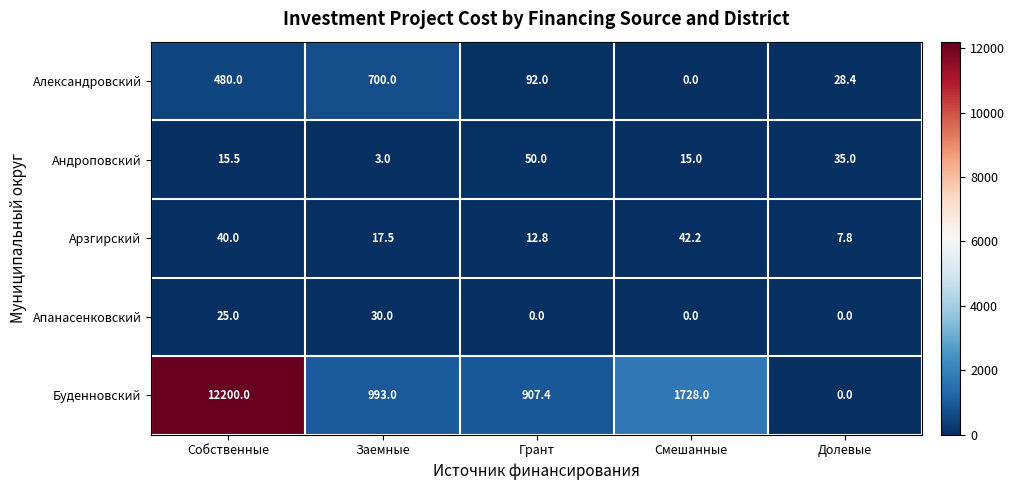

At which category is the sum across all series the highest?

Собственные